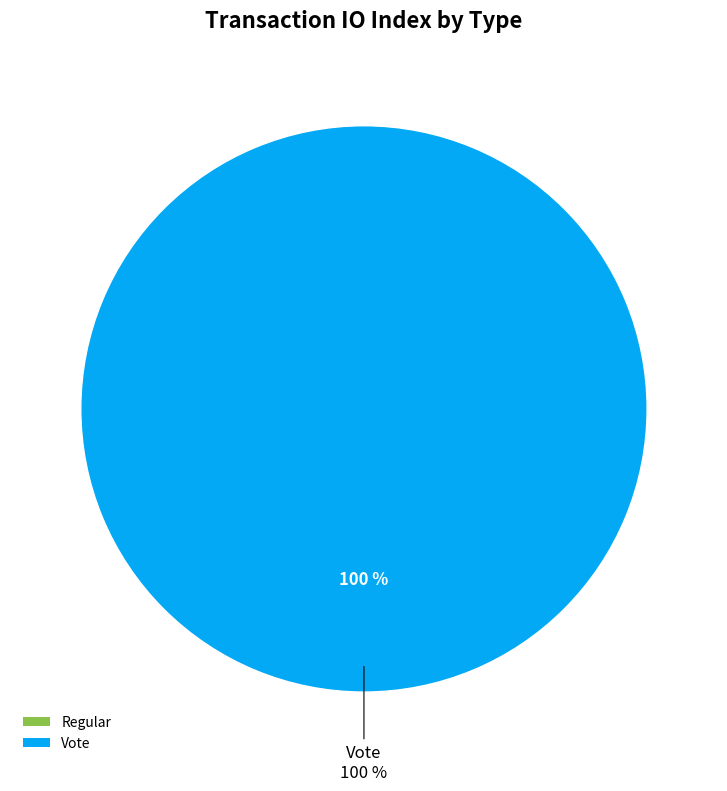

Does Regular represent more than half of the total?

No